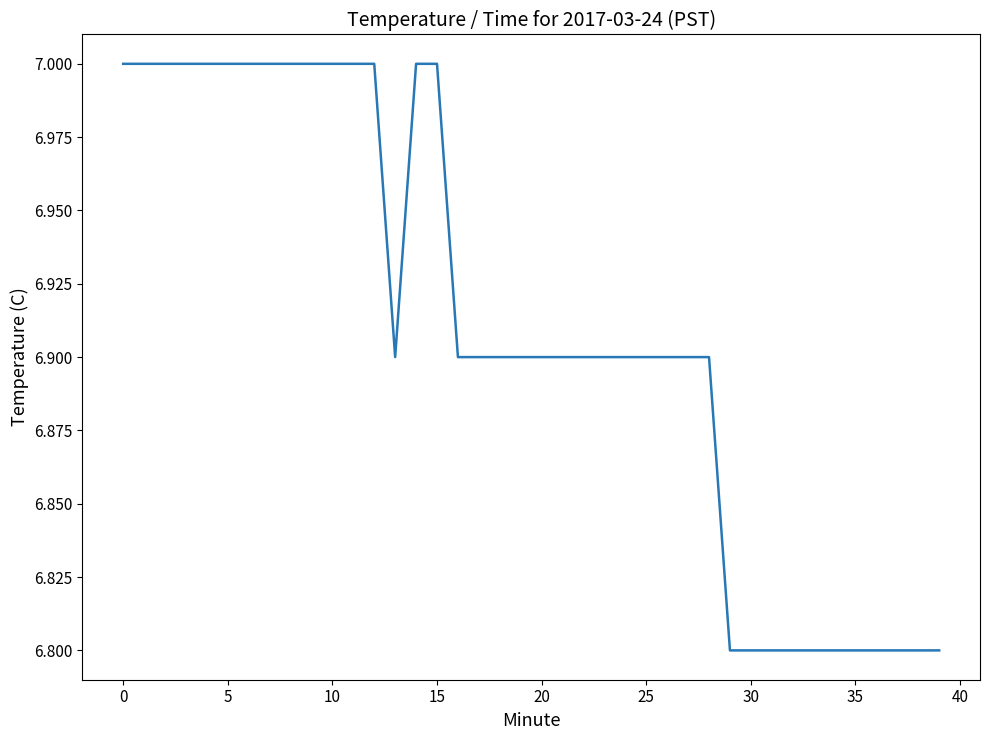

What is the smallest value displayed?

6.8